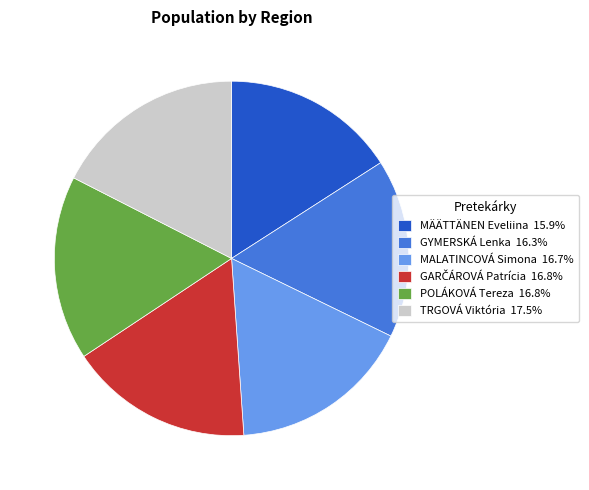

How many slices are in this pie chart?

6